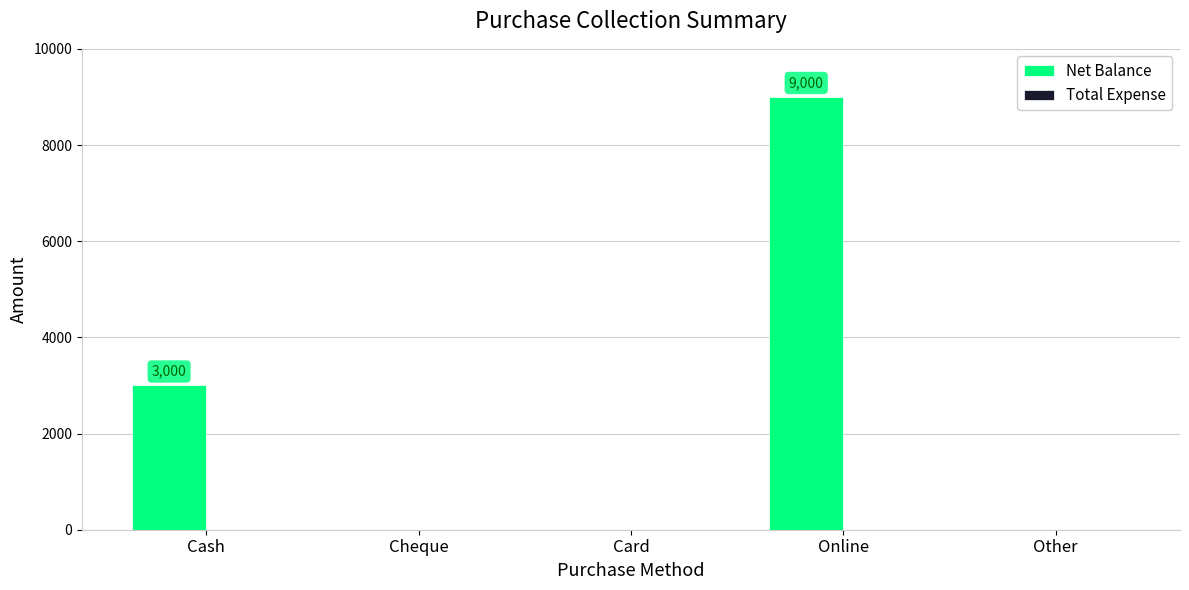

Reading right to left, what are all the values shown in this chart?

Other=0	Online=9000	Card=0	Cheque=0	Cash=3000